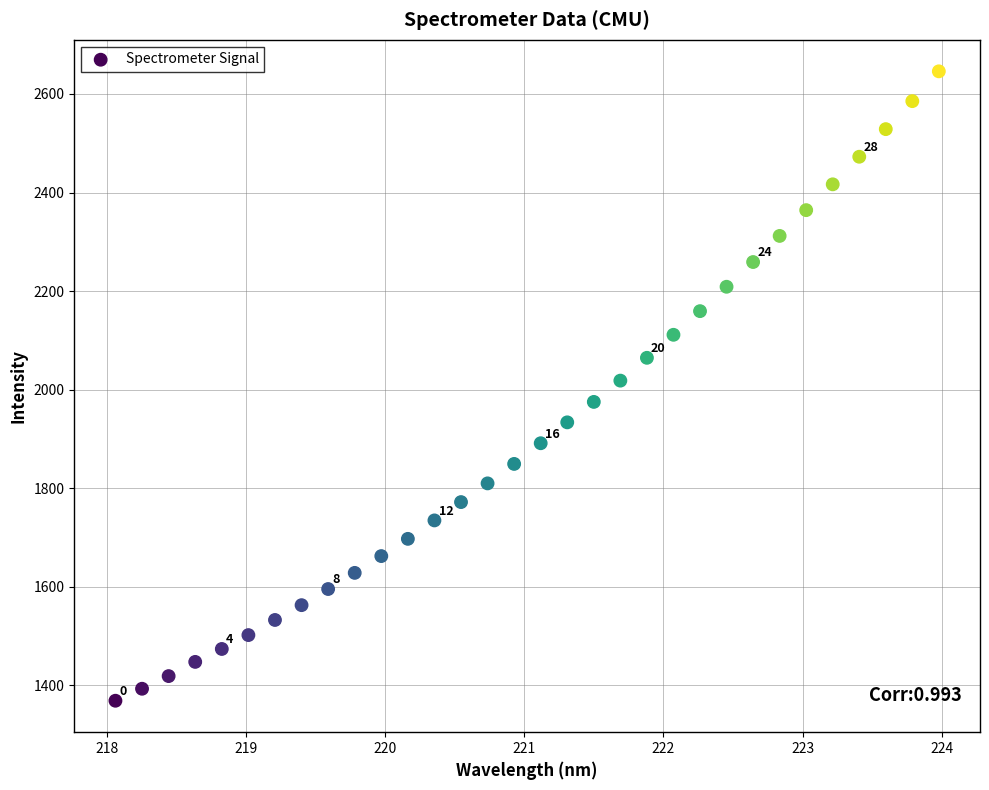

What is the range of Y values (max minus min)?

1277.3